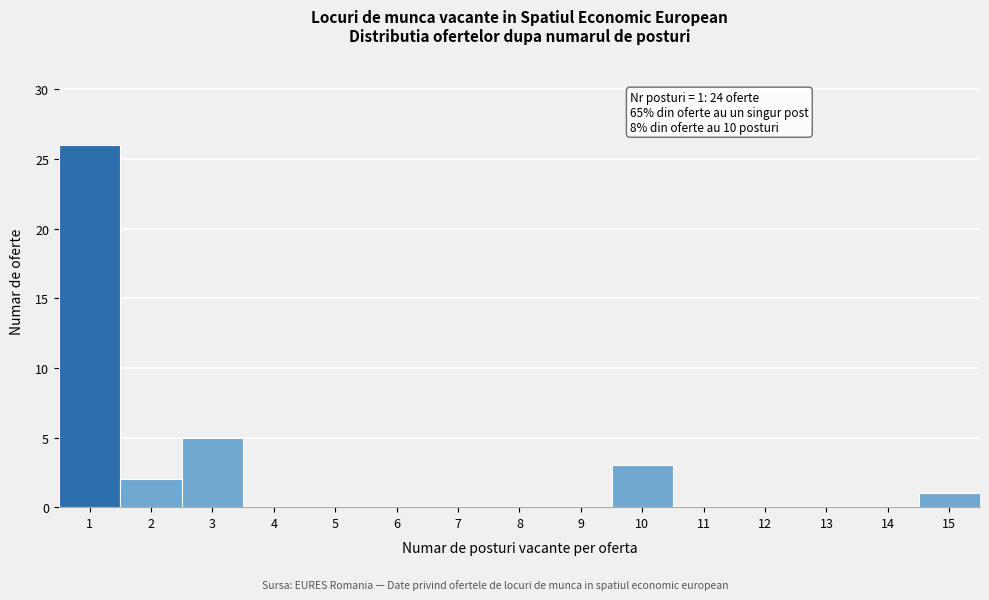

Which range on the x-axis has the tallest bar?

0.5 to 1.5